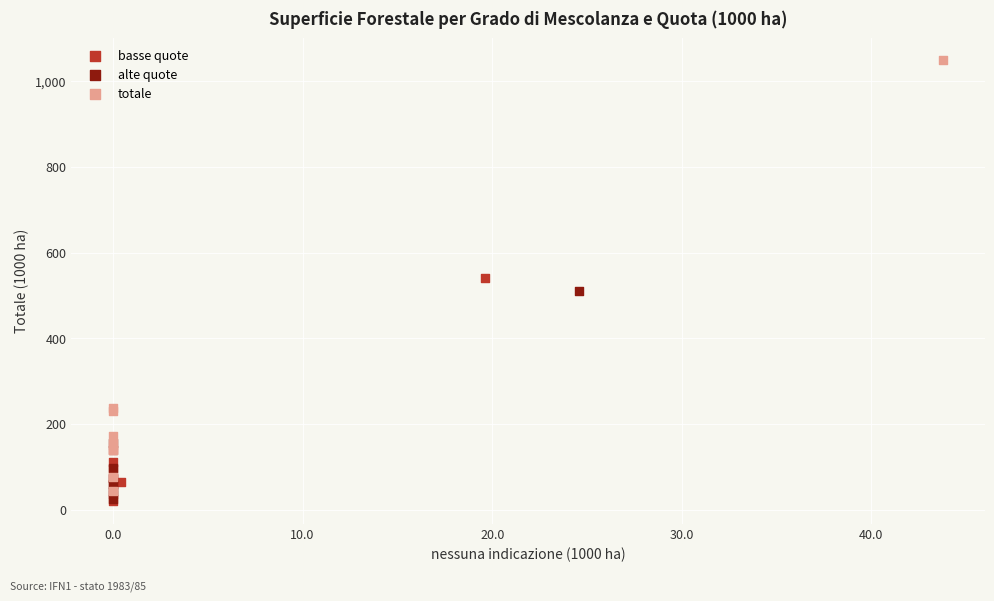

What are all the series names shown in the legend?

basse quote, alte quote, totale